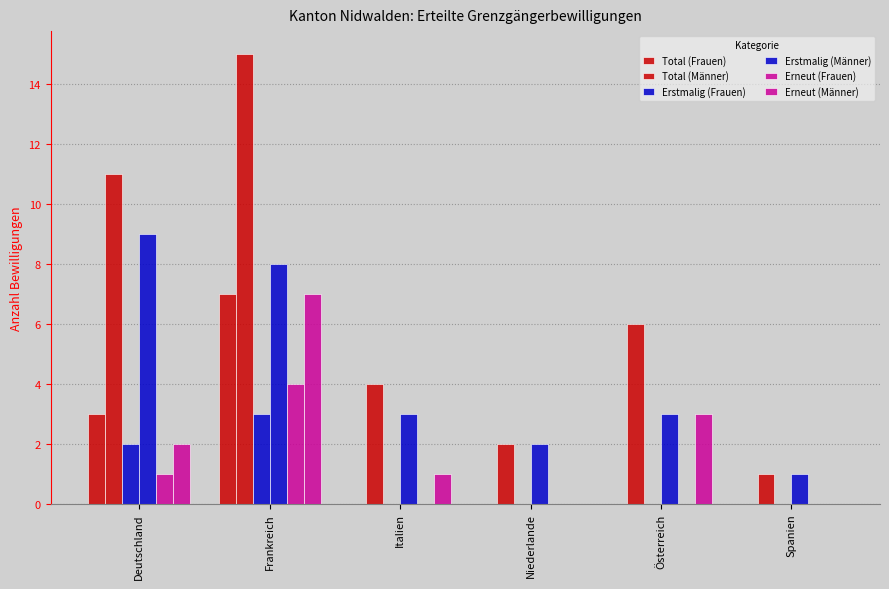

Does the chart contain stacked bars?

No